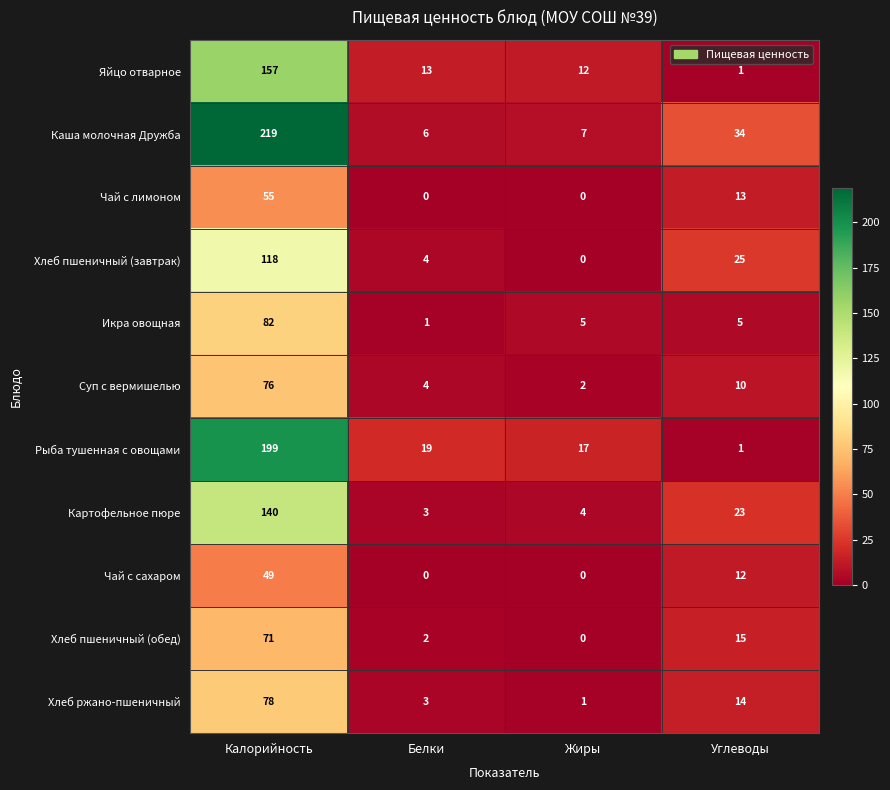

Rank the series by their maximum value, from lowest to highest.

Чай с сахаром, Чай с лимоном, Хлеб пшеничный (обед), Суп с вермишелью, Хлеб ржано-пшеничный, Икра овощная, Хлеб пшеничный (завтрак), Картофельное пюре, Яйцо отварное, Рыба тушенная с овощами, Каша молочная Дружба